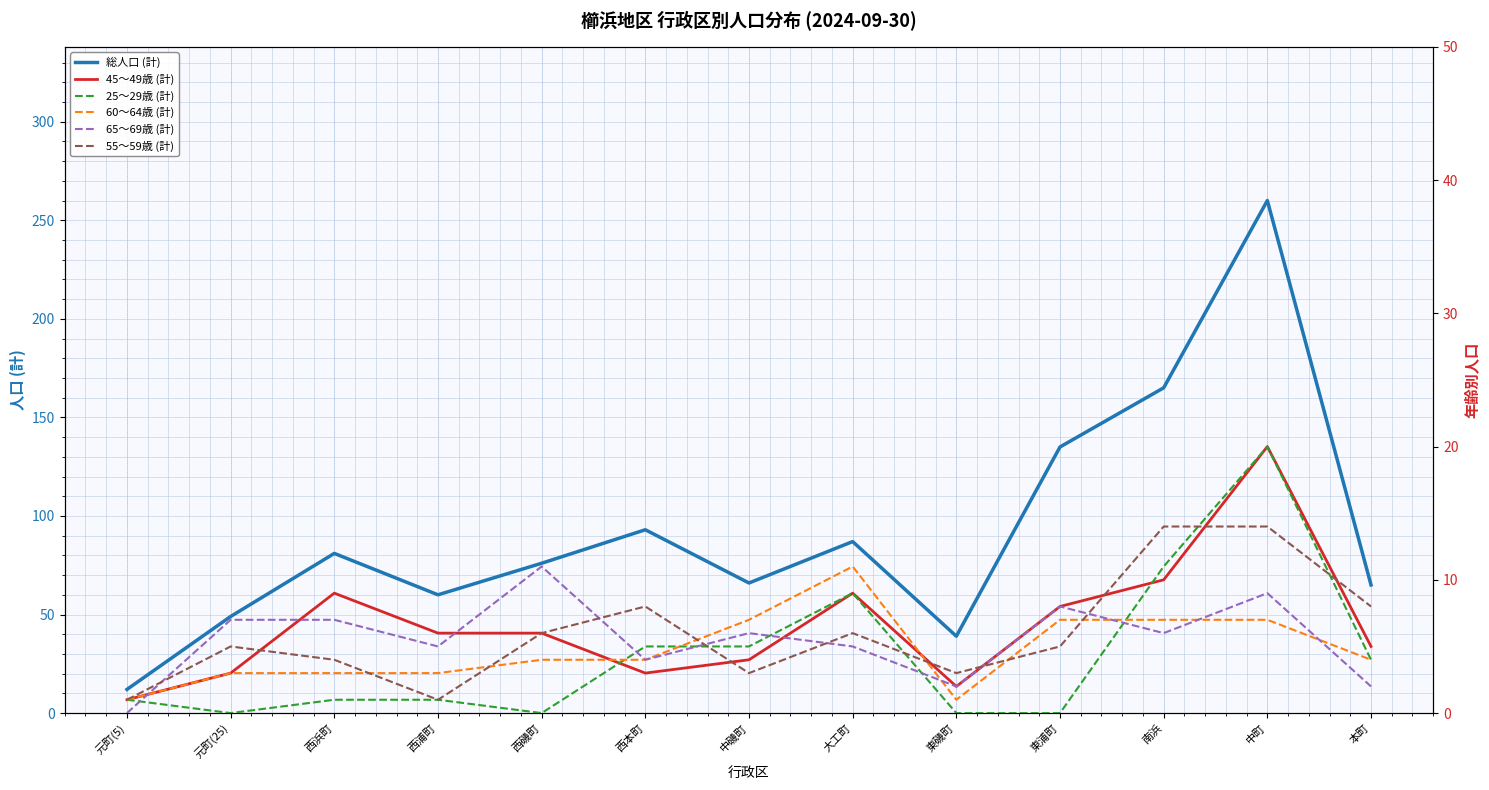

True or false: 総人口 (計) and 65～69歳 (計) intersect in this chart.

False